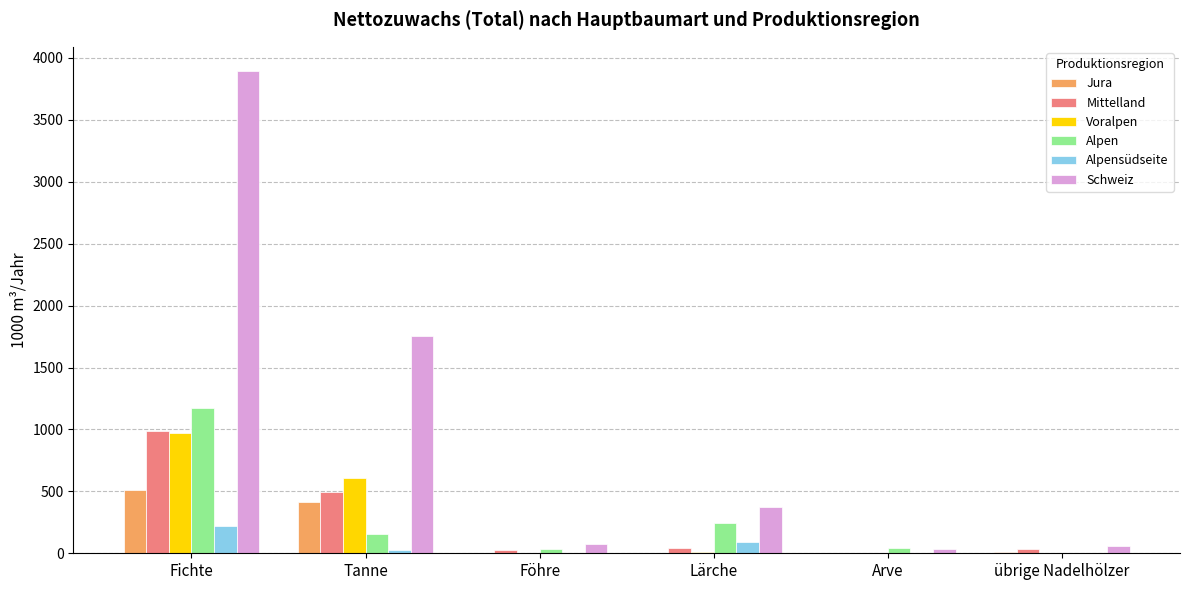

Which series has the widest spread of values?

Schweiz